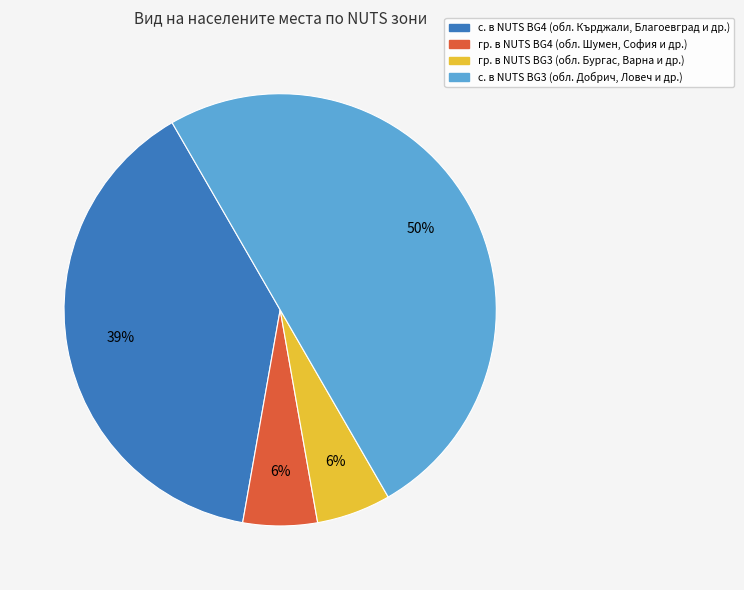

To the nearest percent, what is the difference between the largest and smallest slice percentages?

44%